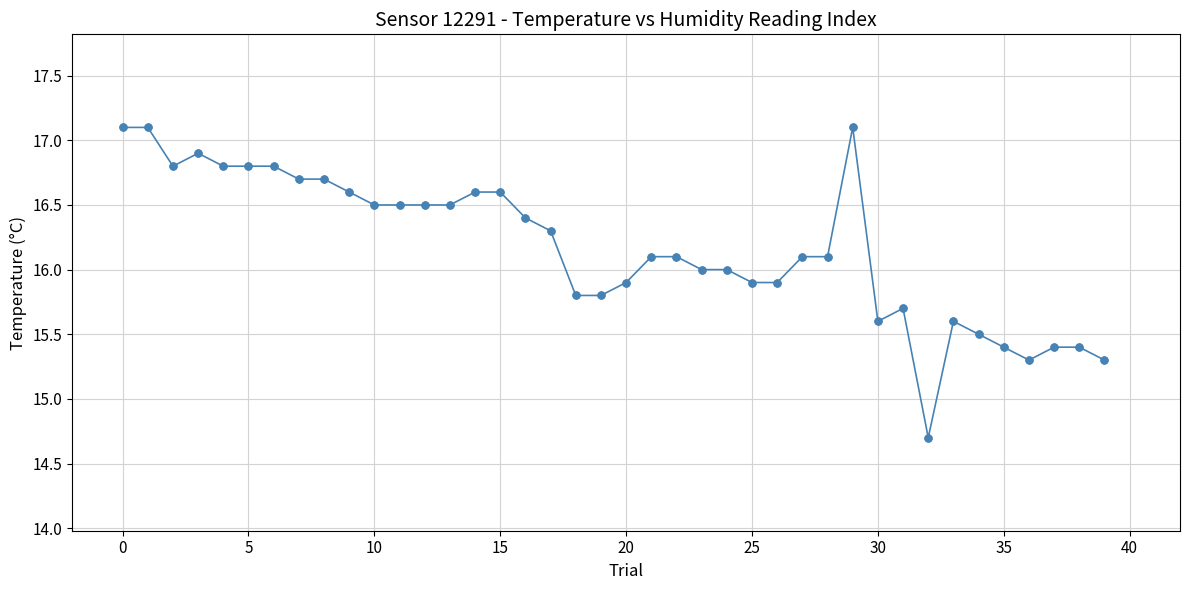

What is the difference between the maximum and minimum values?

2.4